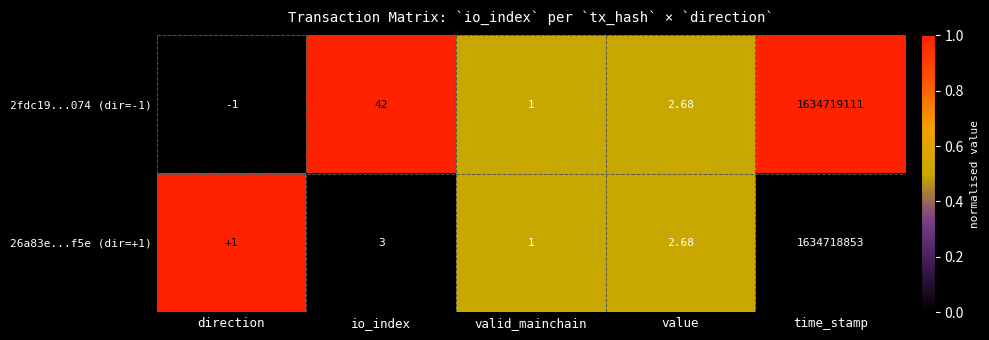

Is the value of 2fdc19...074 (dir=-1) at value greater than the value of 26a83e...f5e (dir=+1) at time_stamp?

No